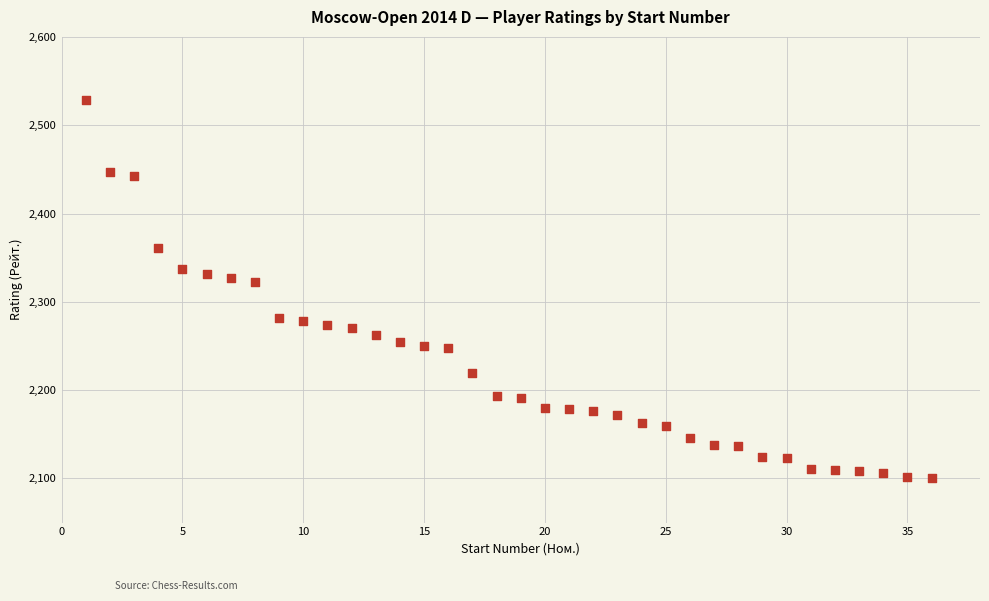

What is the range of X values (max minus min)?

35